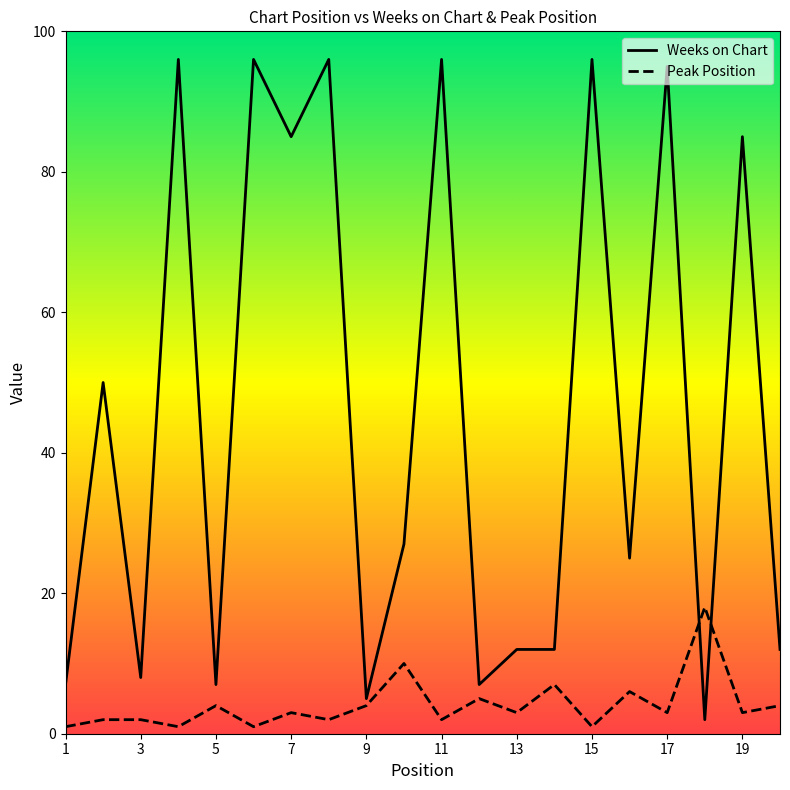

Rank the series by their average value, from highest to lowest.

Weeks on Chart, Peak Position